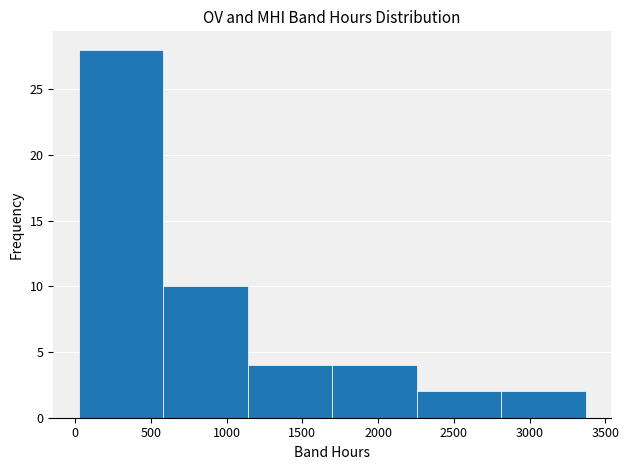

Reading left to right, list every bar in this chart as the range it spans on the x-axis followed by its height. Neither the bar edges nor the heights are printed on the chart, so give them approximately, as read against the axes.

0 to 600: 28
600 to 1150: 10
1150 to 1700: 4
1700 to 2250: 4
2250 to 2800: 2
2800 to 3350: 2